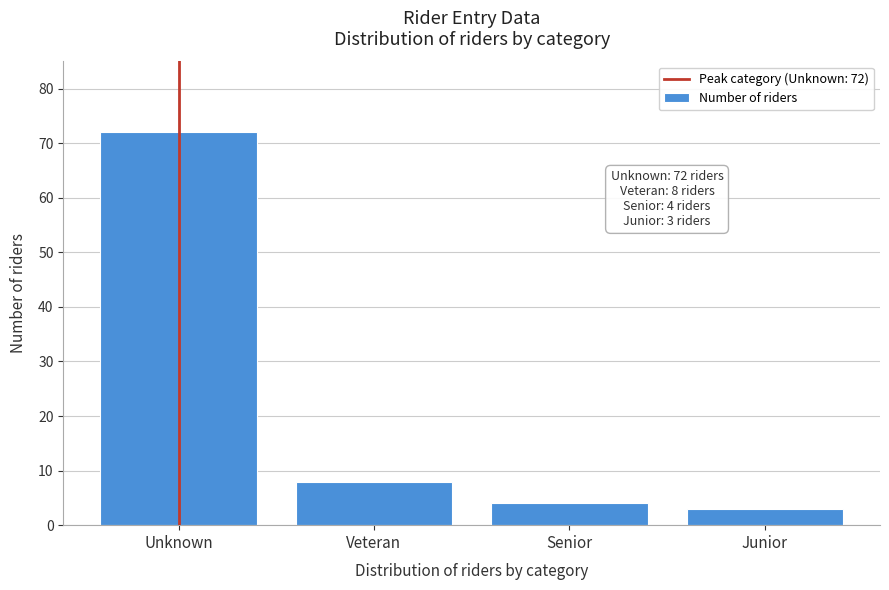

Reading left to right, what are all the values shown in this chart?

Unknown=72	Veteran=8	Senior=4	Junior=3